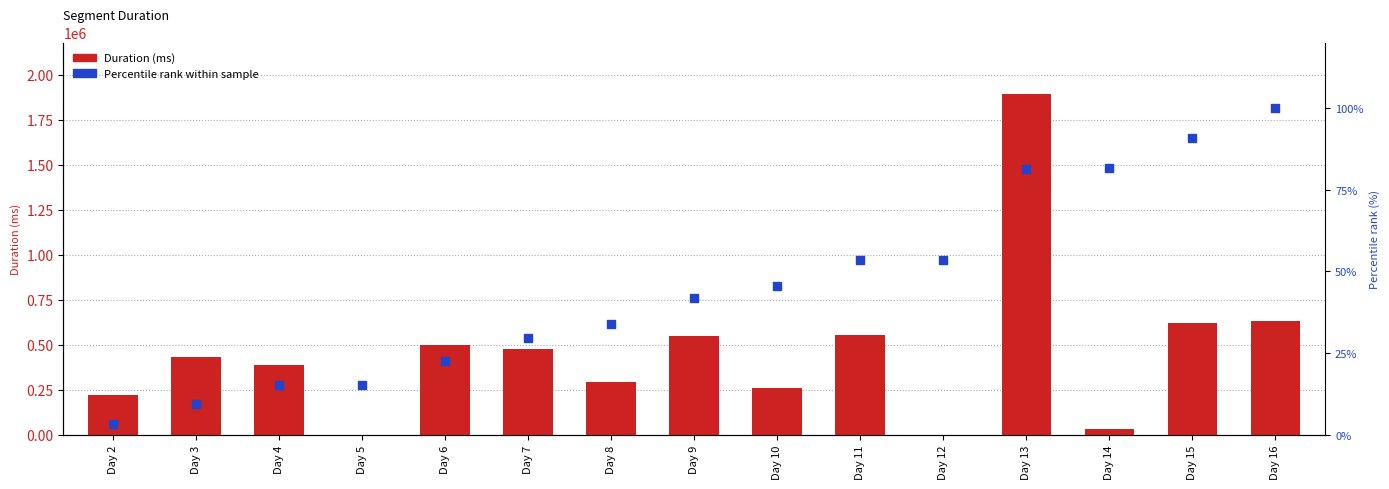

At how many categories does at least one series exceed 1327786?

1